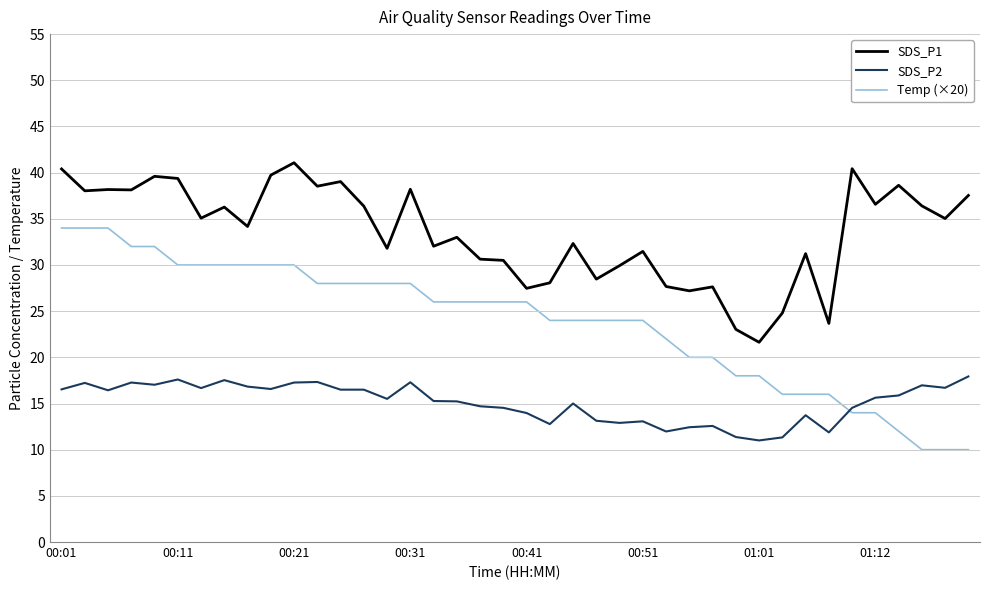

Count the number of categories in the chart.

40